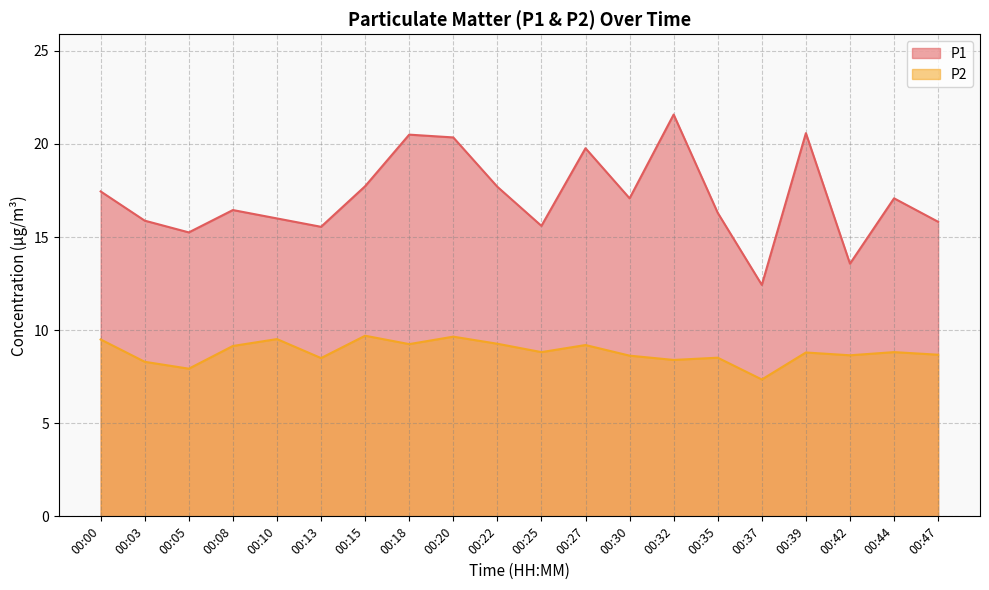

Rank the series by their average value, from lowest to highest.

P2, P1